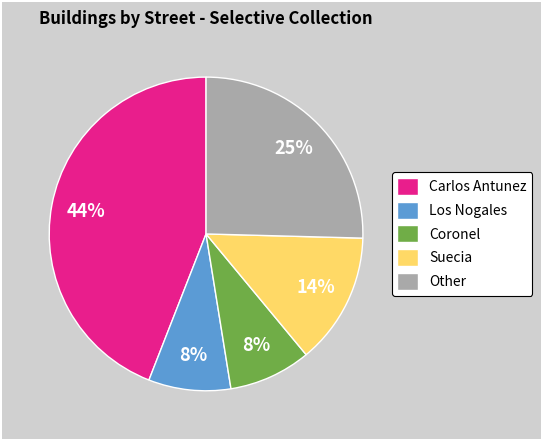

Which category has the biggest portion of the pie?

Carlos Antunez